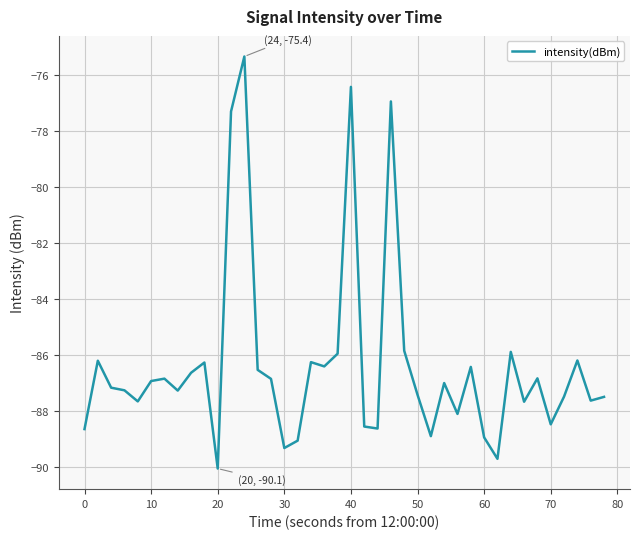

What is the difference between the maximum and minimum values?

14.7